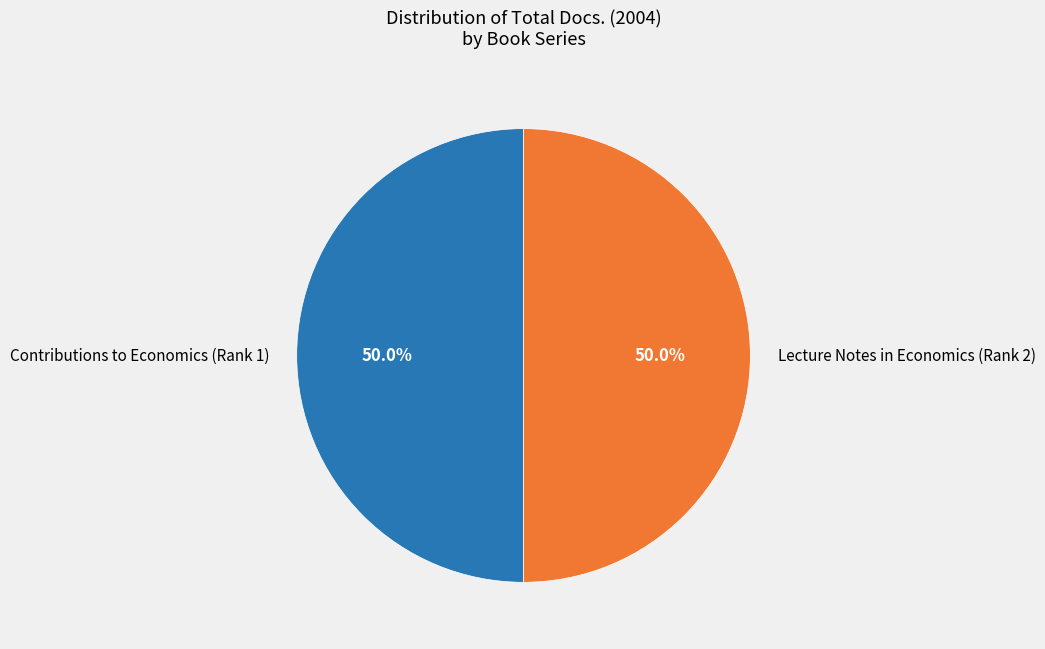

Count the number of slices in the pie.

2